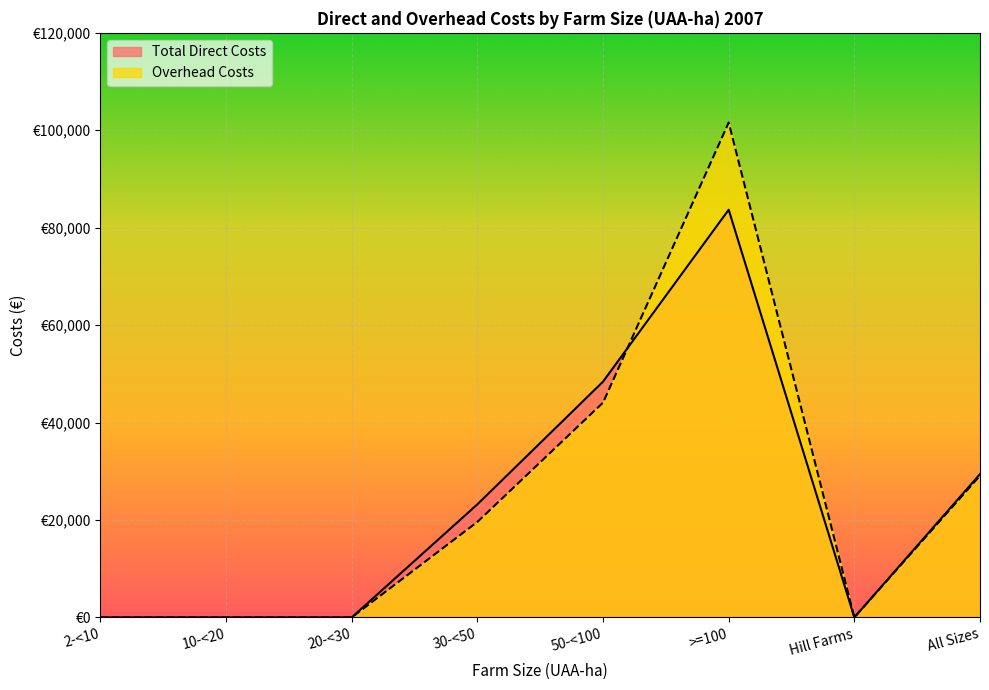

Between which two adjacent categories do Overhead Costs and Total Direct Costs first intersect?

50-<100 and >=100